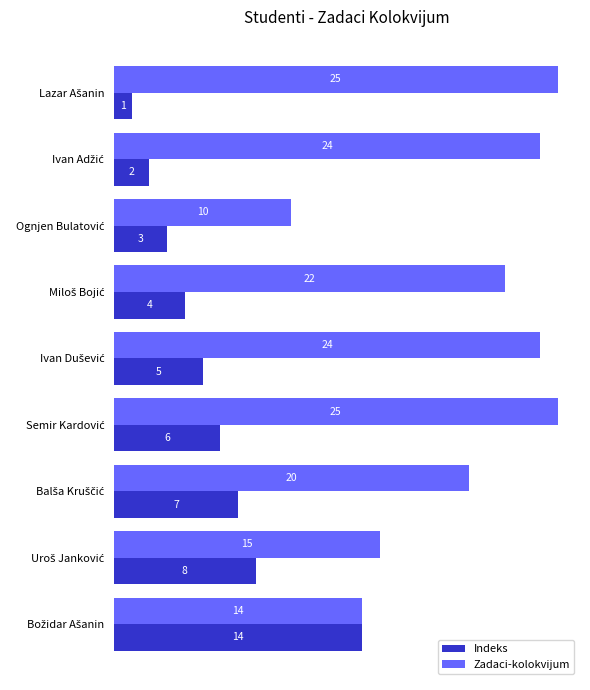

List the series in order of their overall mean, lowest first.

Indeks, Zadaci-kolokvijum